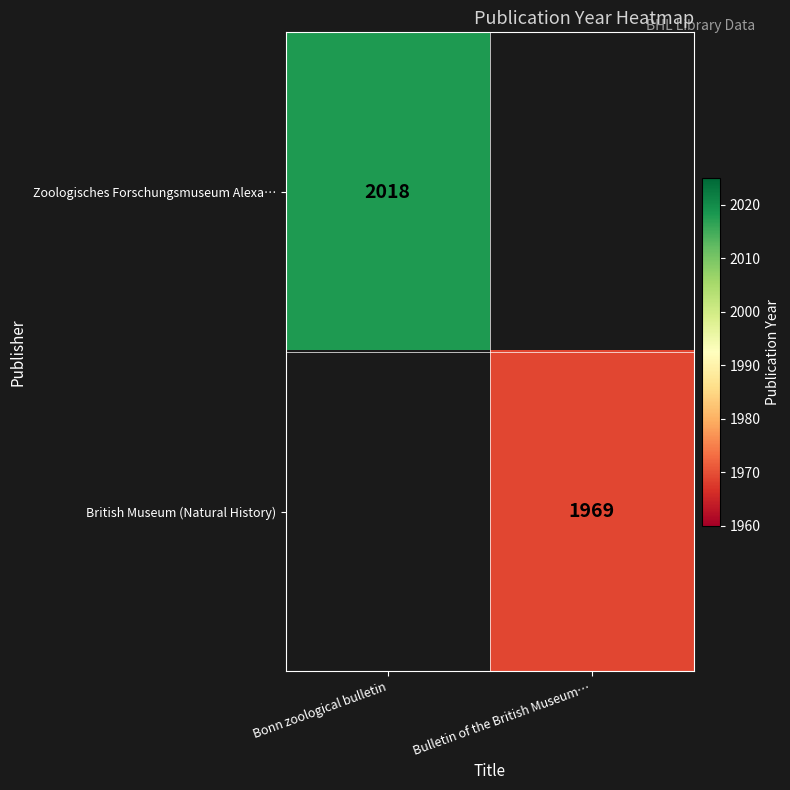

Is it true that Zoologisches Forschungsmuseum Alexa… equals 2018 at Bonn zoological bulletin?

True